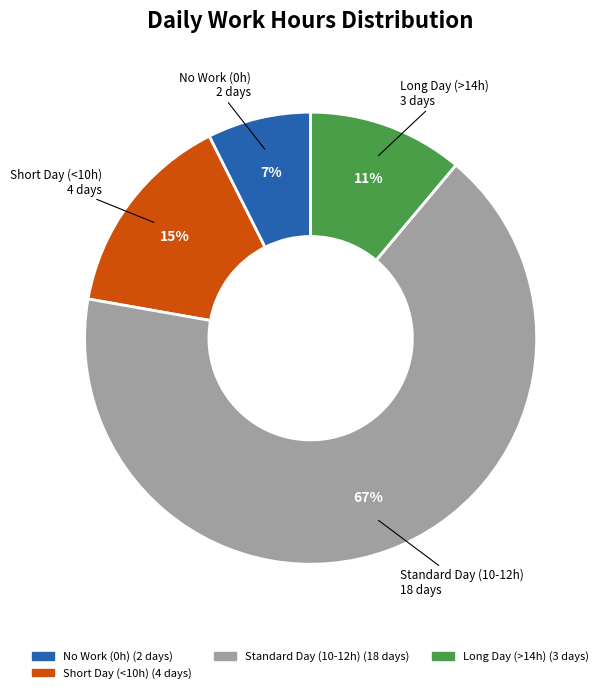

Is there a majority slice in this chart?

Yes